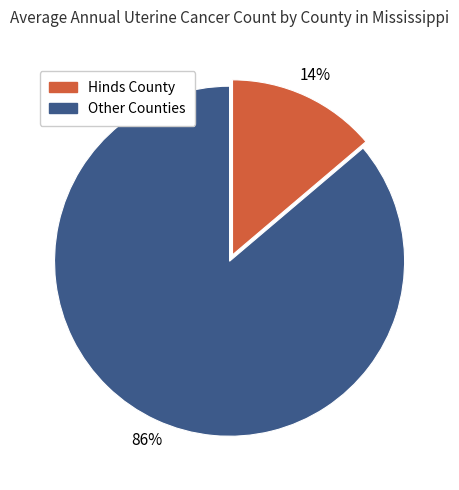

How many slices are in this pie chart?

2